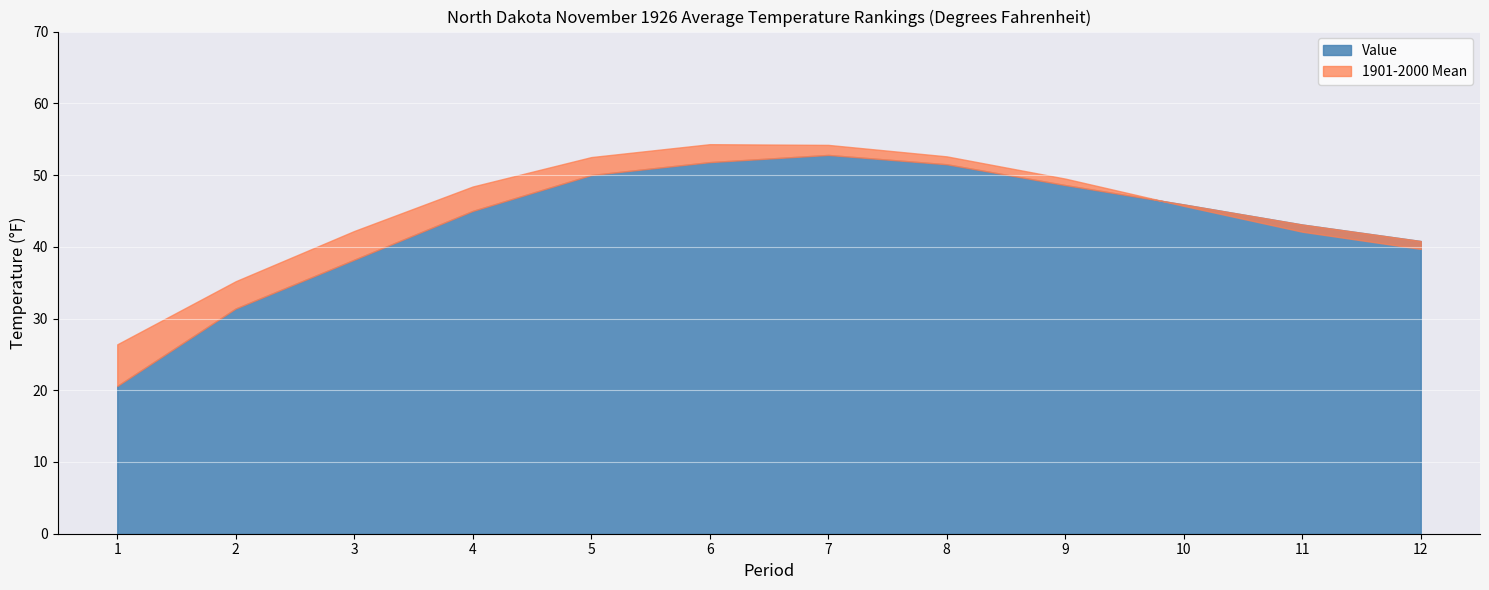

Between which two adjacent categories do 1901-2000 Mean and Value first intersect?

9 and 10